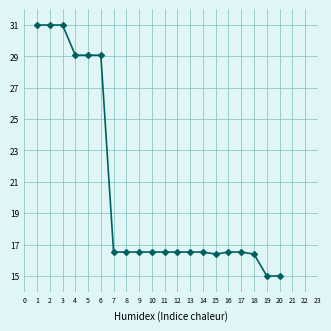

Approximately how many times larger is the value at 13 compared to 3?

0.5